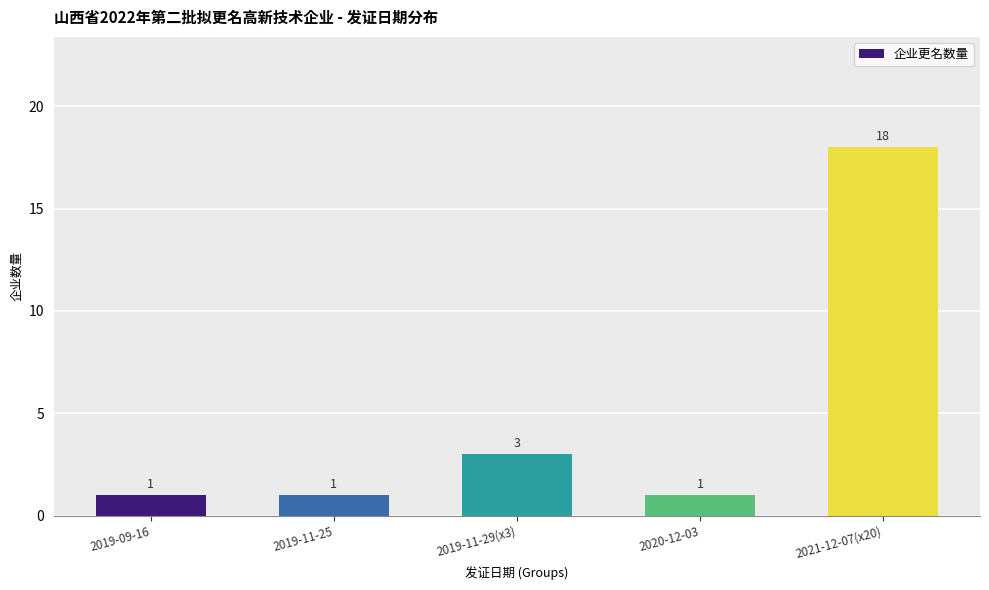

Does the chart contain stacked bars?

No